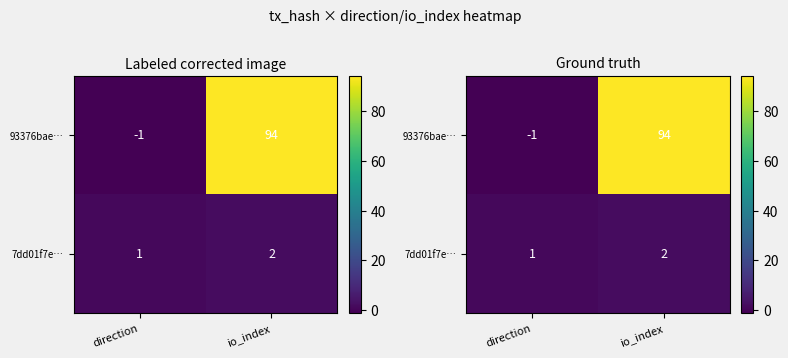

List the labels in order of 7dd01f7e… value, largest first.

io_index, direction